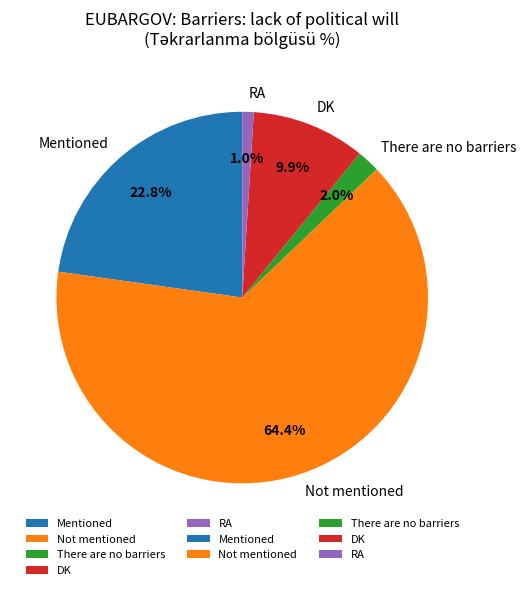

Which category accounts for the majority?

Not mentioned